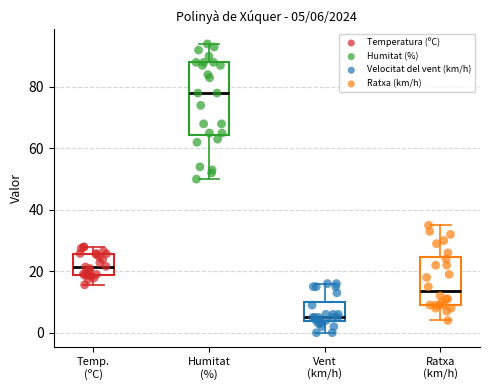

Comparing the boxes themselves (not the whiskers), which one is the tallest?

Humitat (%)